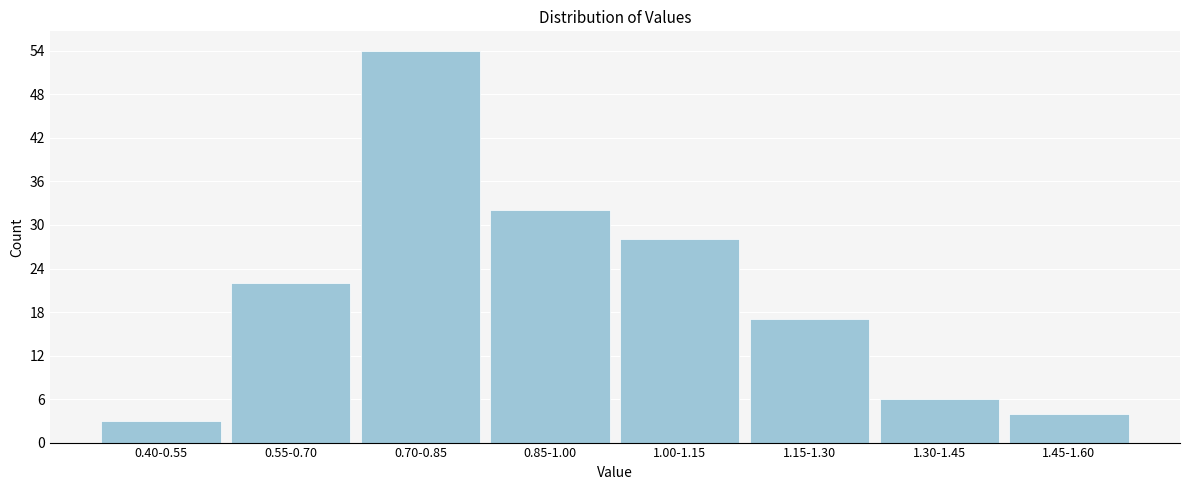

Reading left to right, transcribe all the data shown in this chart.

0.40-0.55=3	0.55-0.70=22	0.70-0.85=54	0.85-1.00=32	1.00-1.15=28	1.15-1.30=17	1.30-1.45=6	1.45-1.60=4